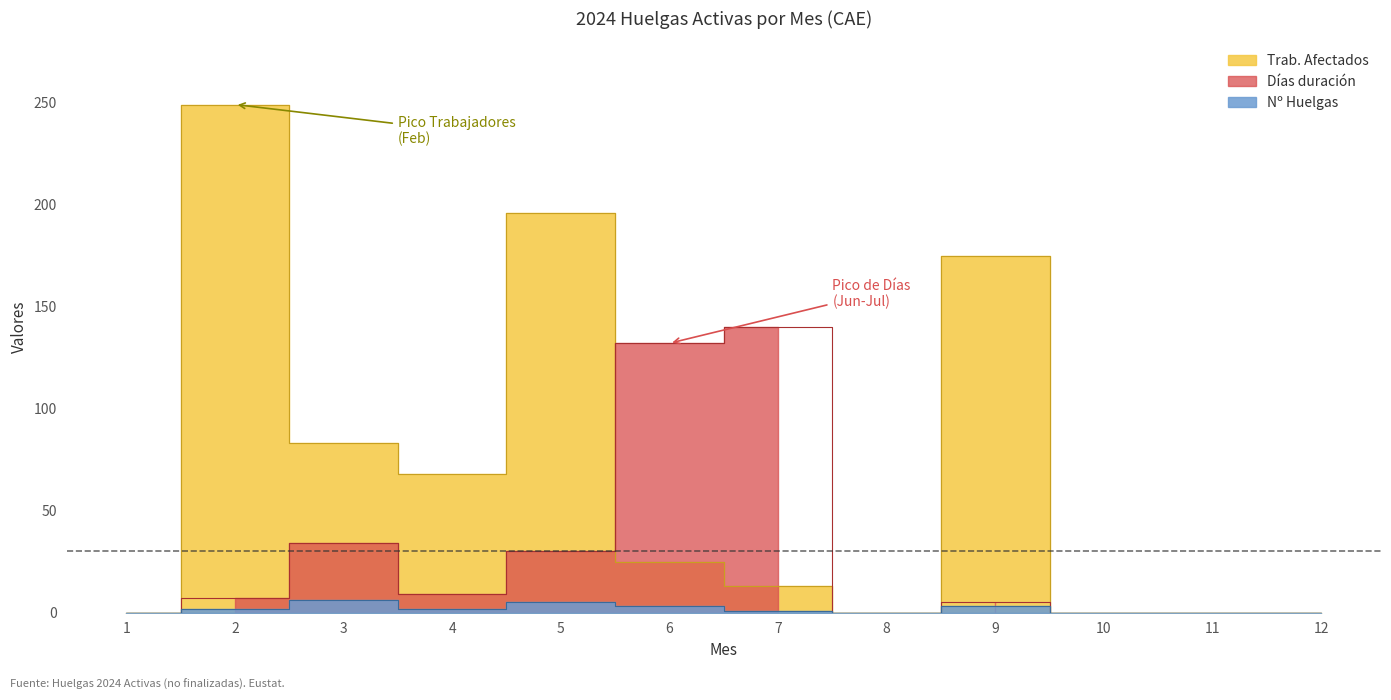

How many interior local peaks does the Días duración series have?

3